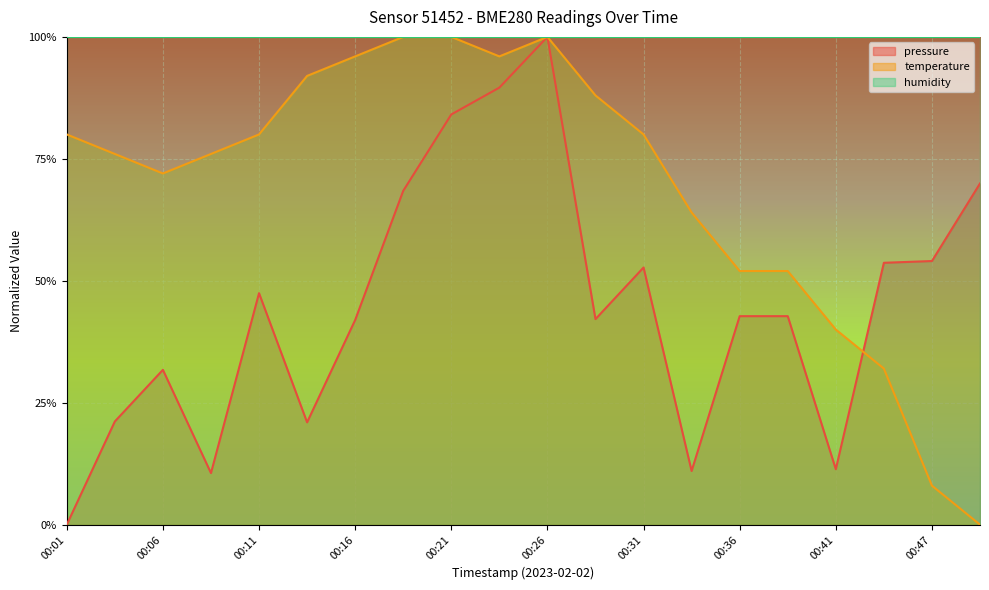

True or false: temperature has more than 0 points higher than both neighbors.

True